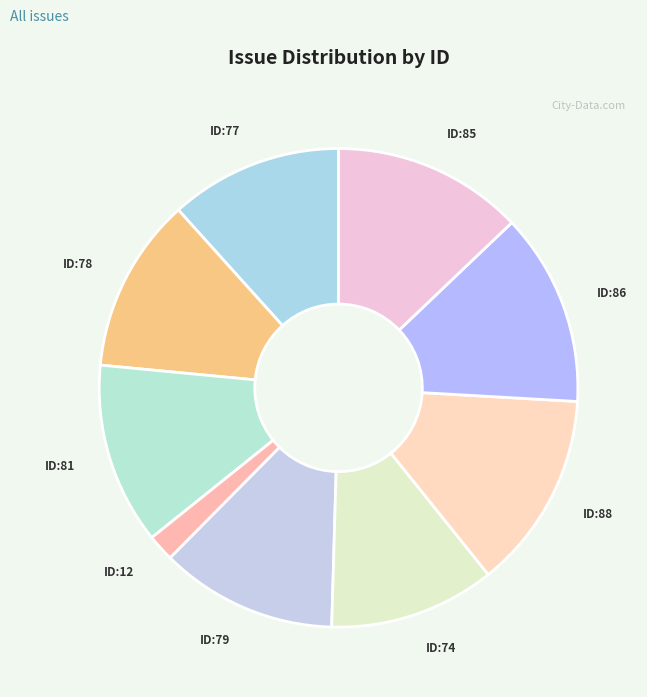

How many slices are in this pie chart?

9